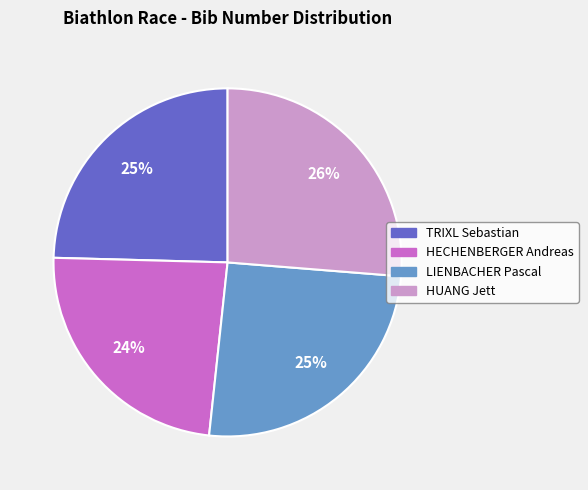

Do HUANG Jett and TRIXL Sebastian together represent more than half of the pie?

Yes